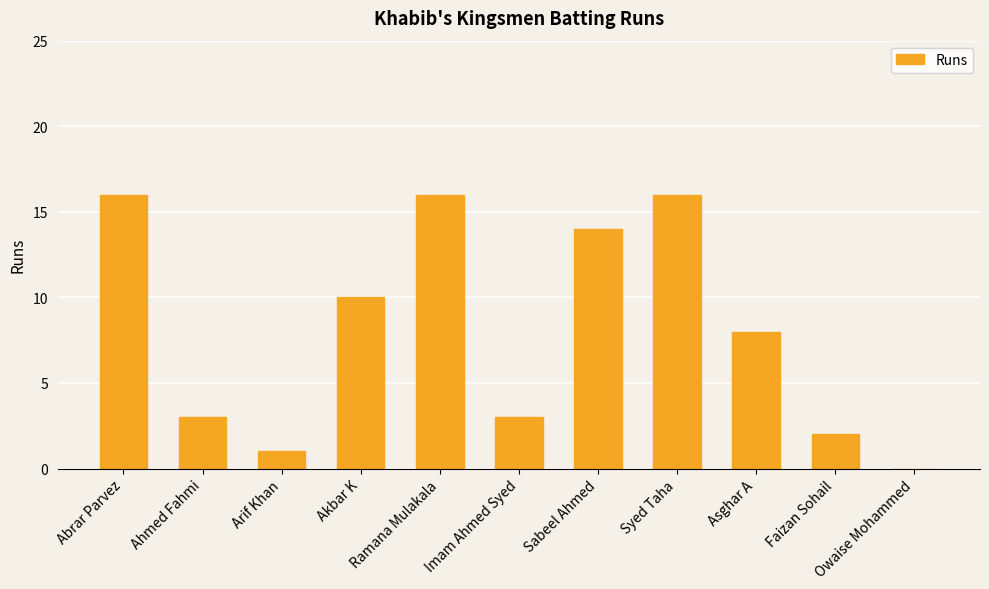

True or false: the data shows 3 at Ahmed Fahmi.

True